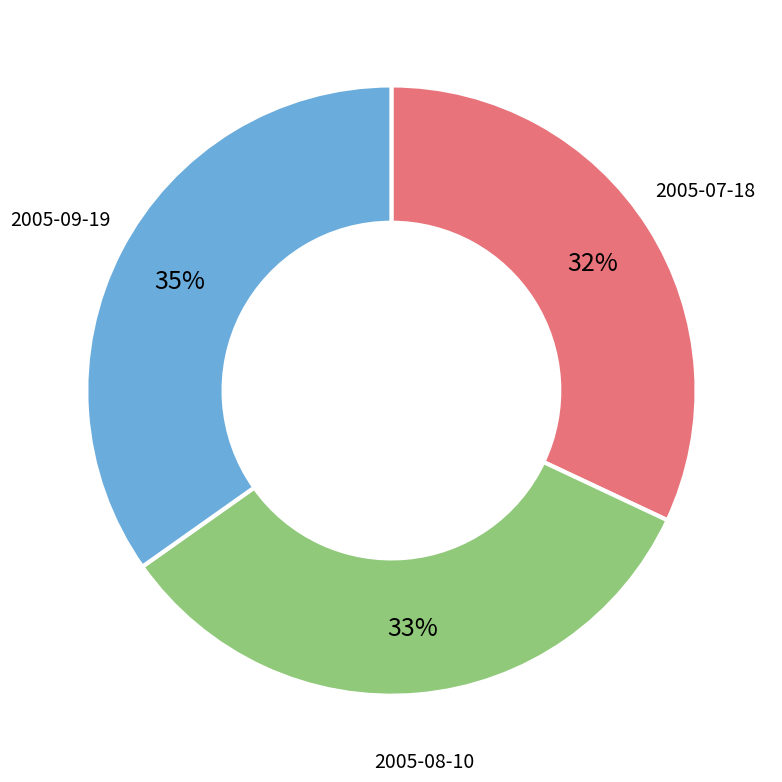

Is there any slice that represents more than half of the pie?

No